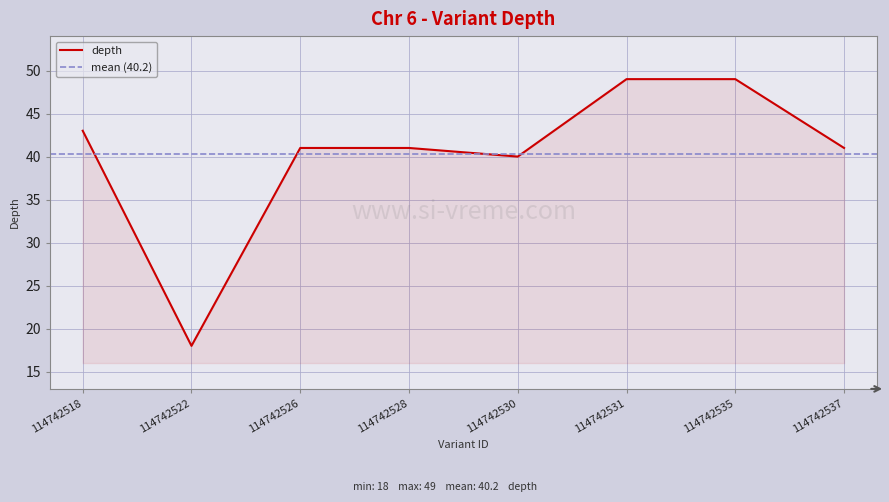

Which label corresponds to the largest value in the chart?

114742531